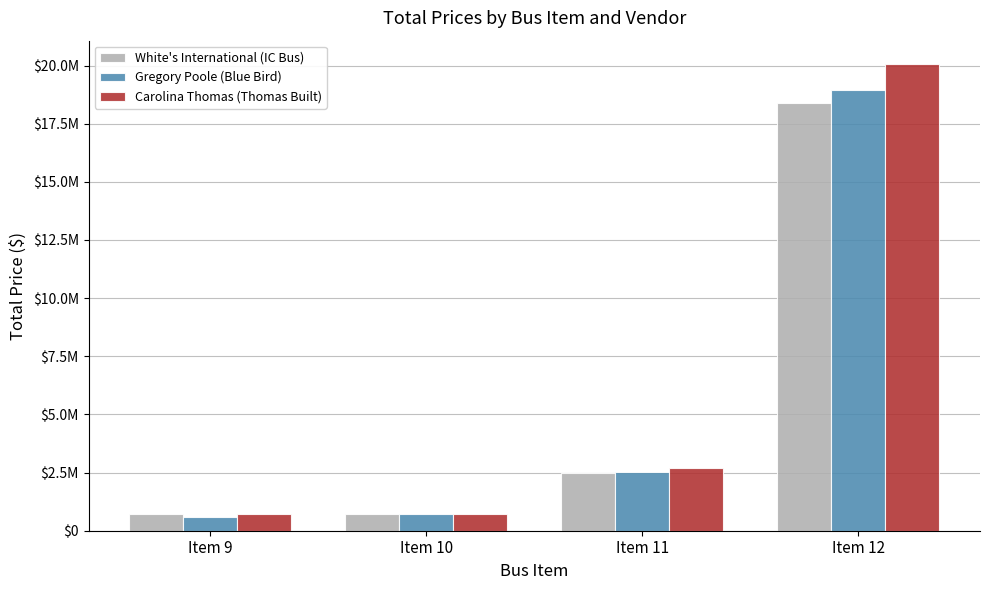

Does the chart contain stacked bars?

No